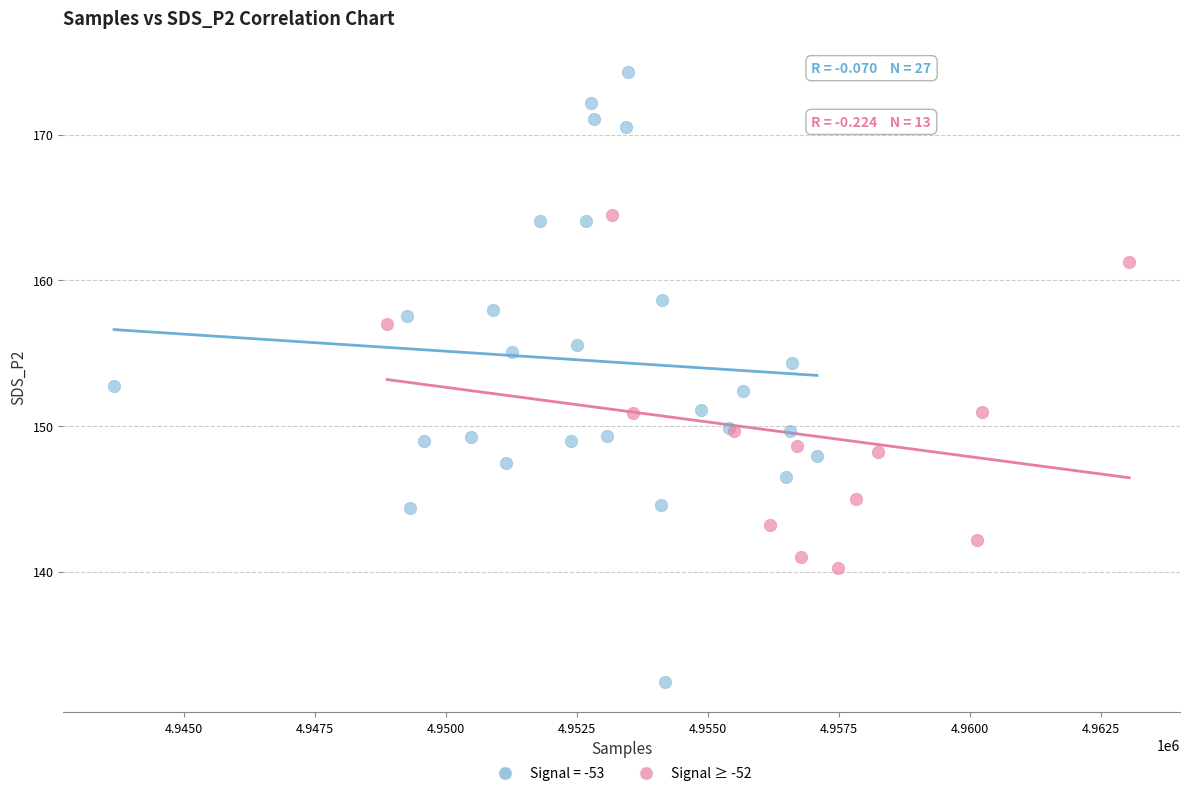

Which series reaches the maximum Y coordinate?

Signal = -53